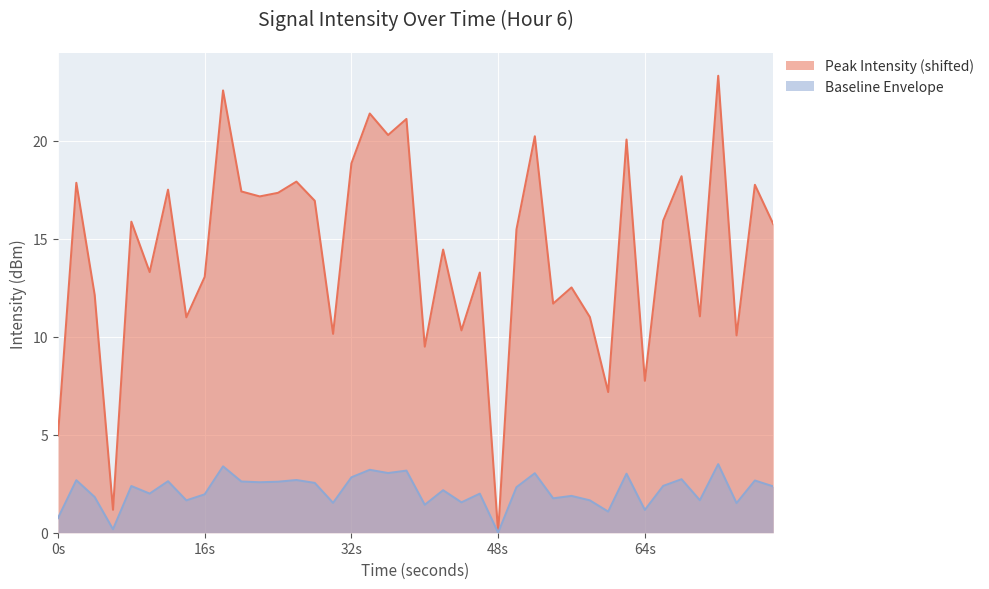

How many values are above zero?

39